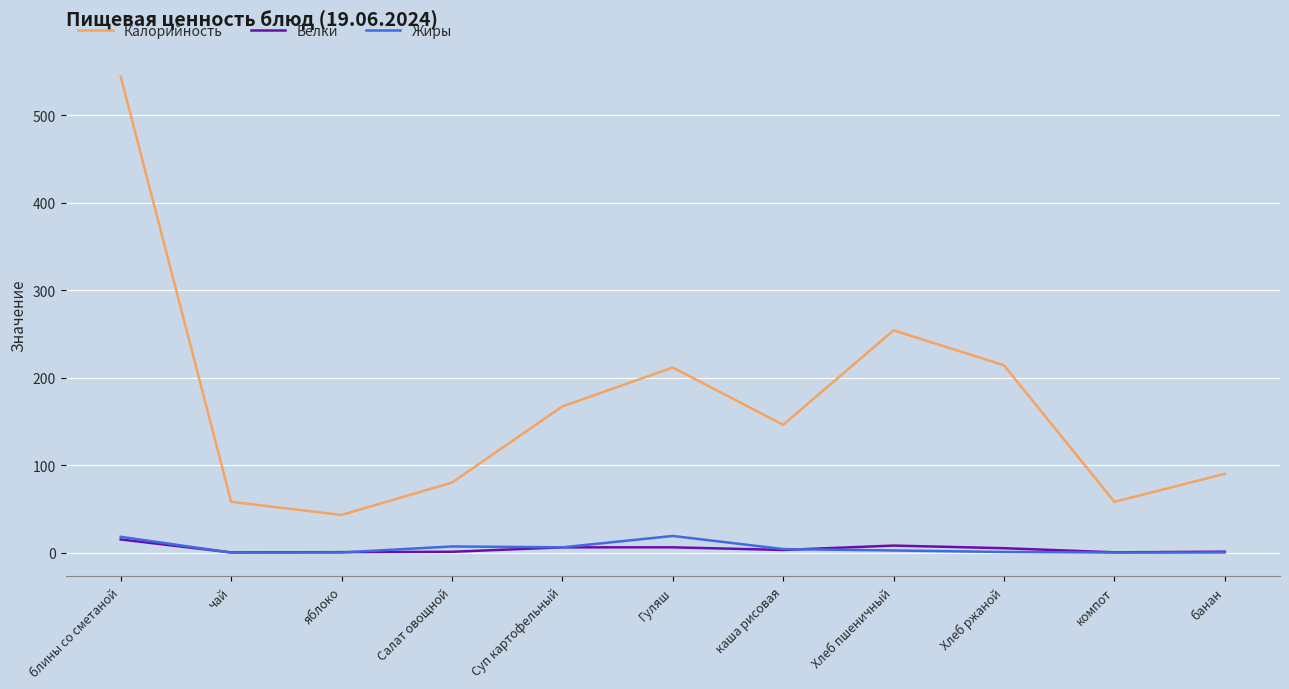

Which category has the highest value across all series?

блины со сметаной